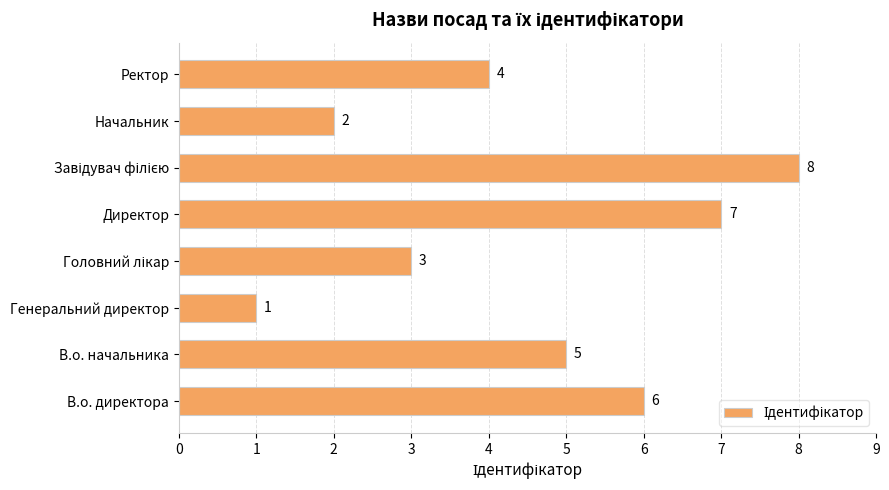

Does the chart contain any negative values?

No